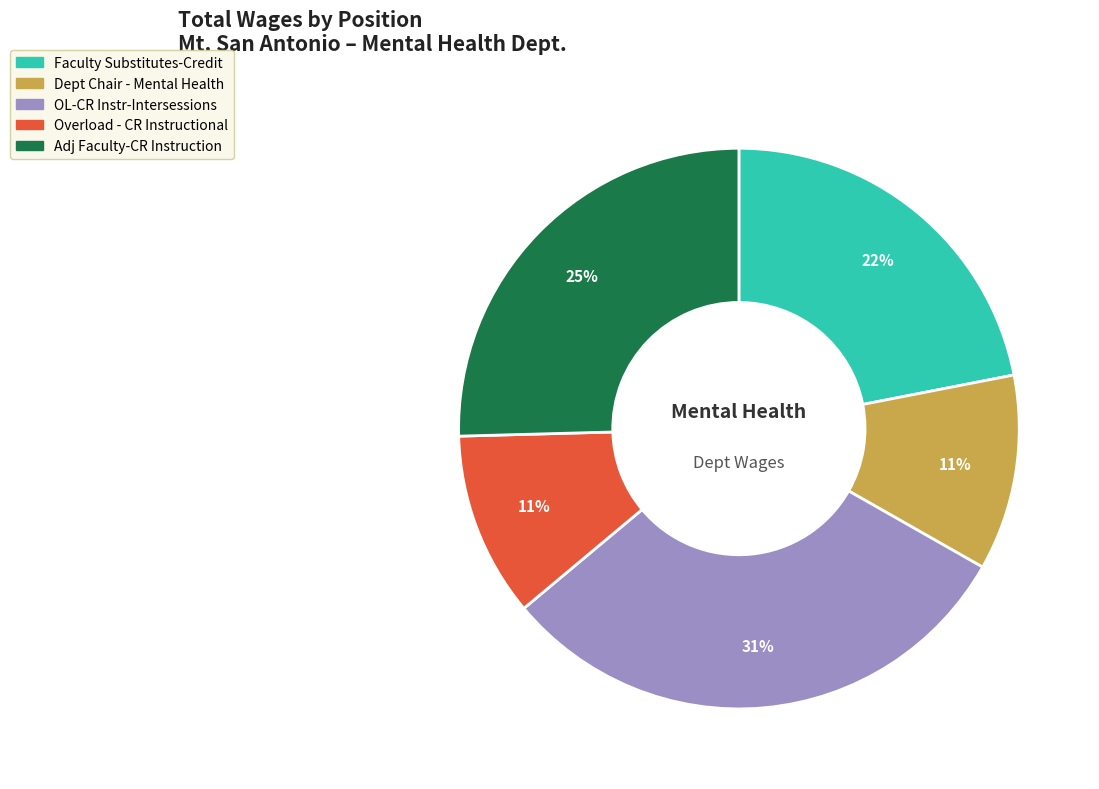

To the nearest percent, what is the difference between the largest and smallest slice percentages?

20%